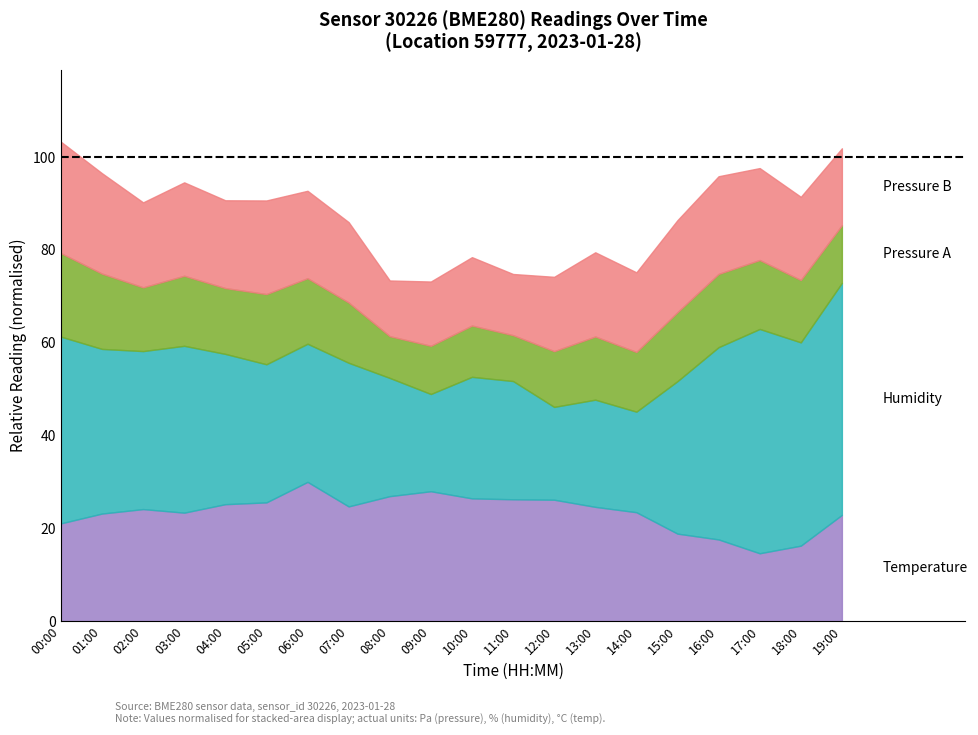

What is the total value across all series at 08:00?

73.4